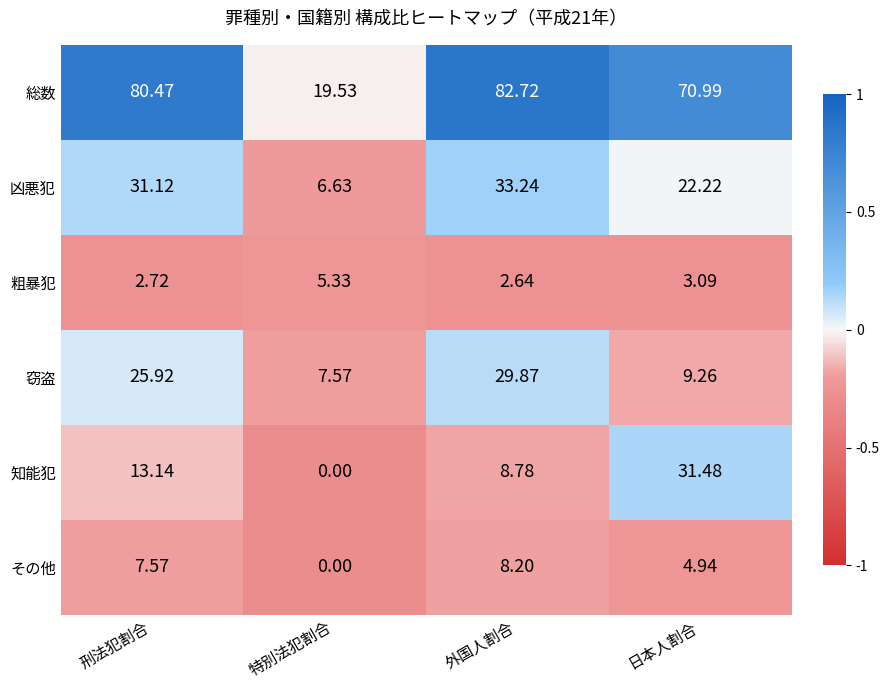

Which series has the widest spread of values?

総数